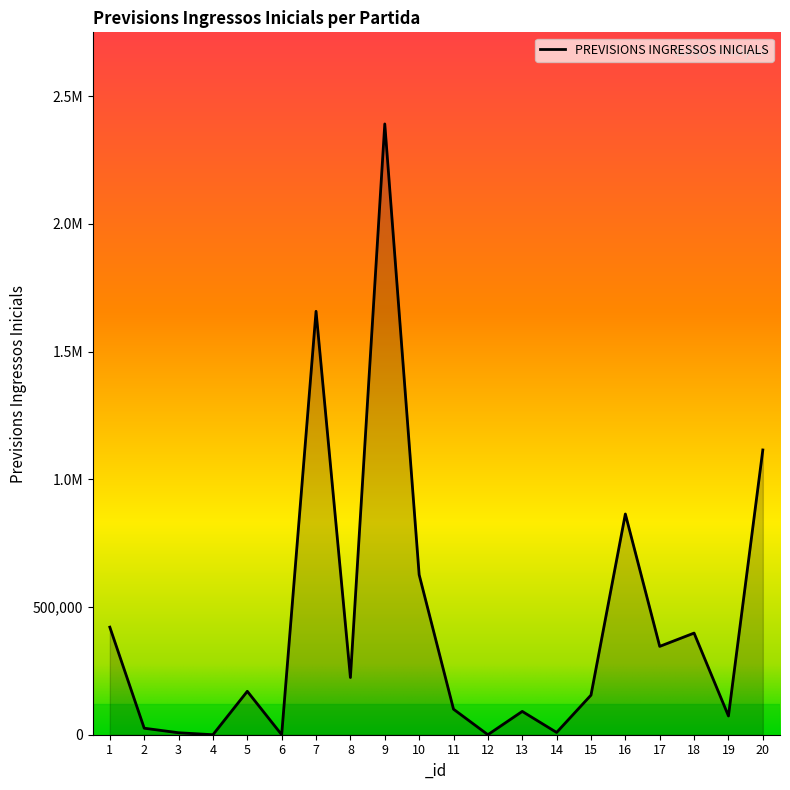

True or false: the data has more than 1 interior local peaks.

True